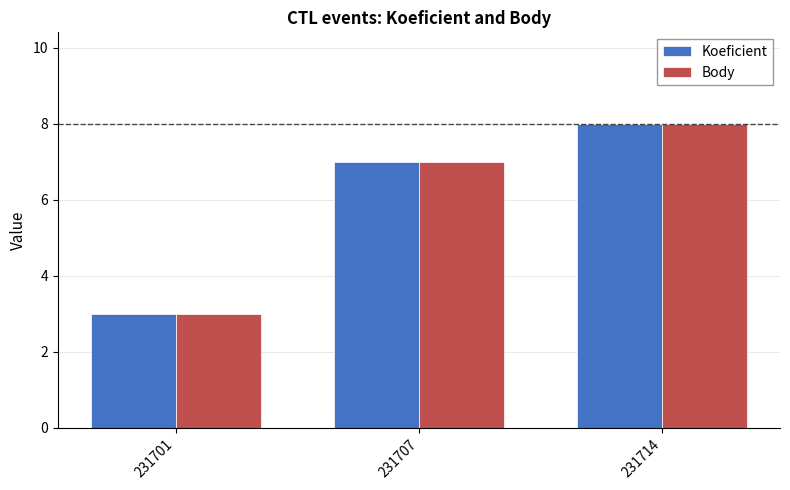

What is the value of the Body bar at the 3rd from the left?

8